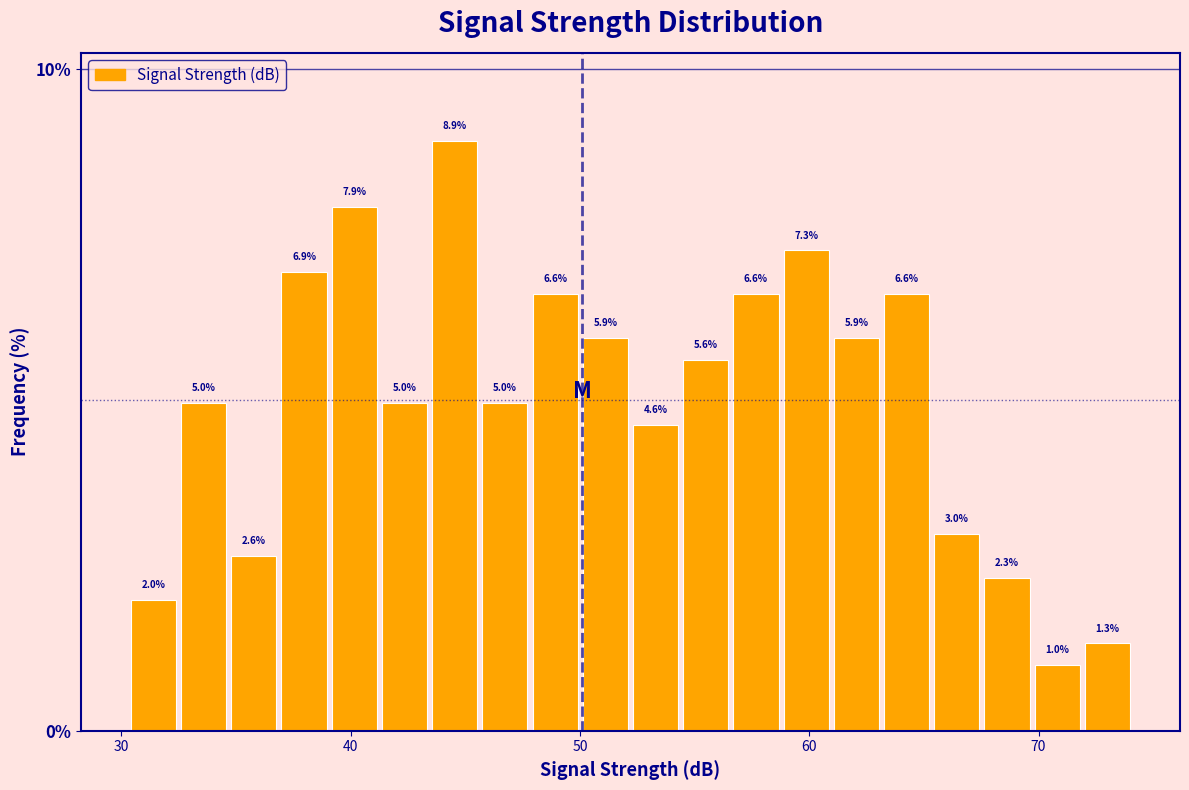

Read against the x-axis, roughly where is the centre of the tallest bar?

45